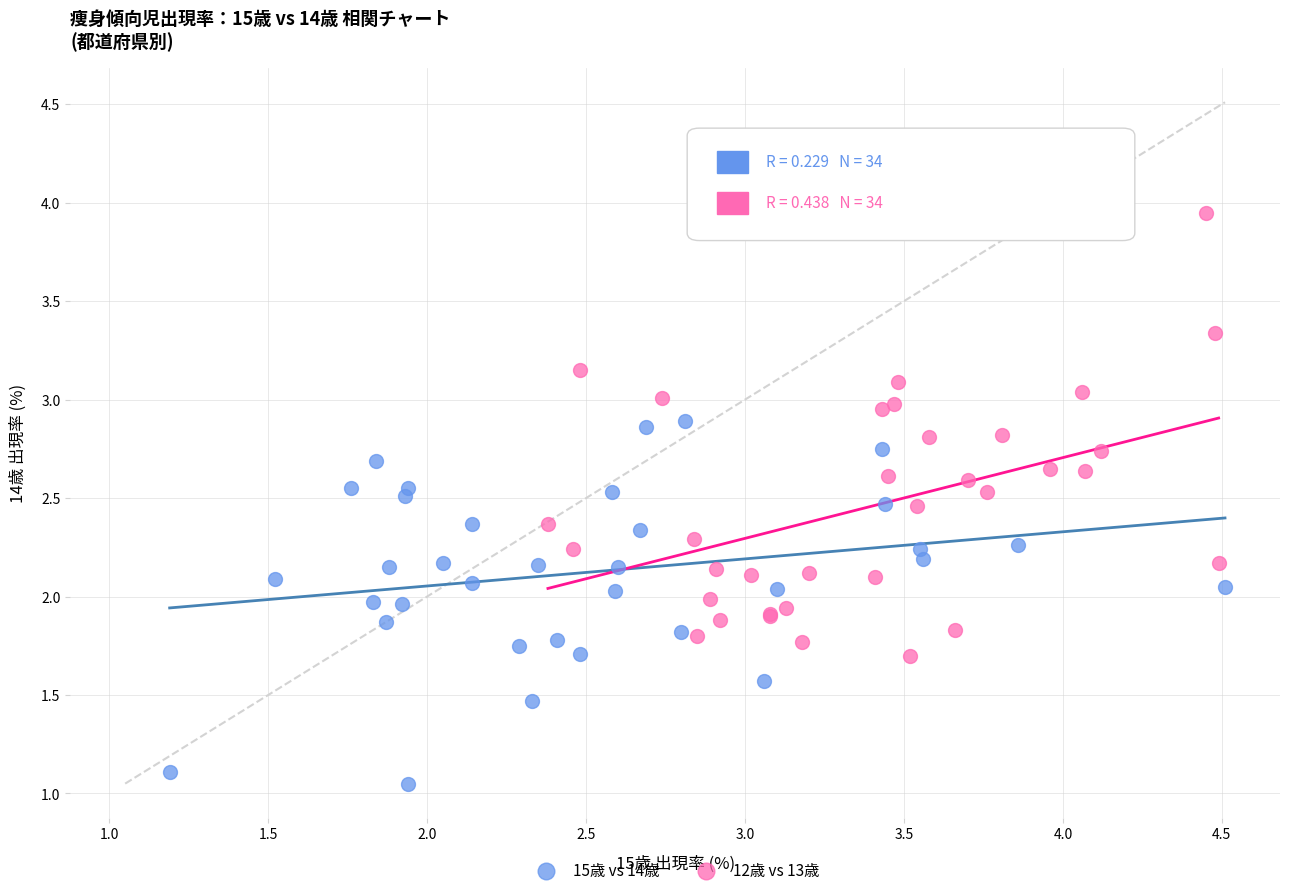

Which series has the widest spread of Y values?

12歳 vs 13歳